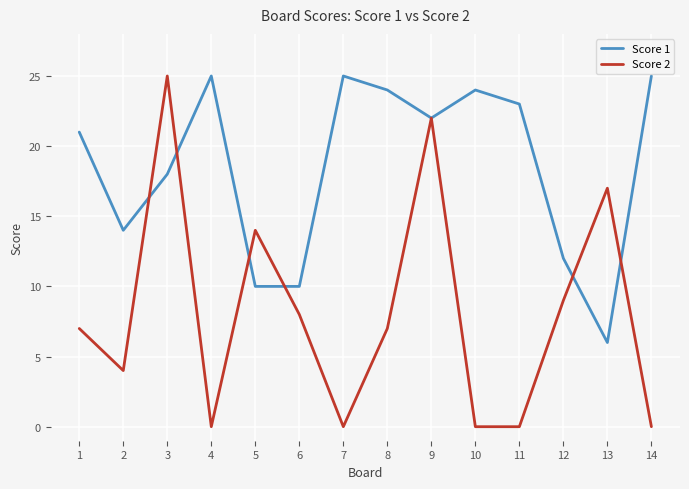

At which label is Score 1 closest to 15?

2